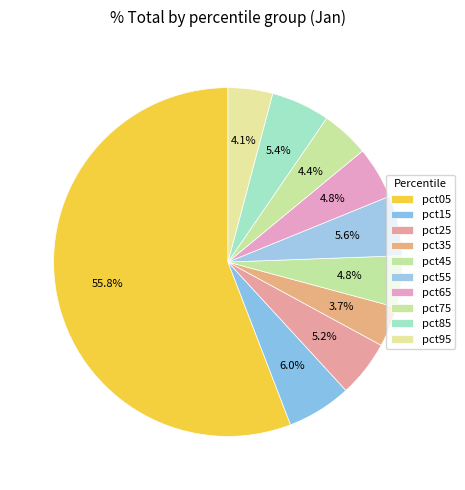

What portion of the pie excludes pct85?

94.6%